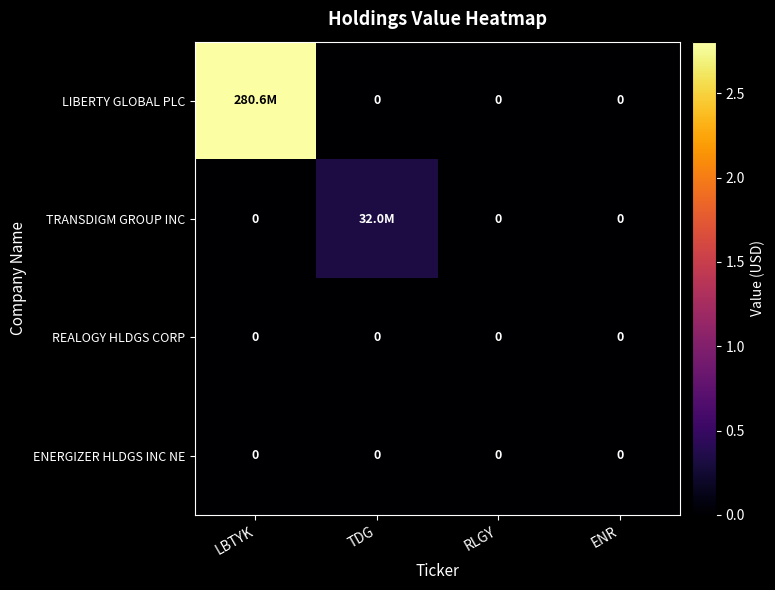

The value of REALOGY HLDGS CORP at RLGY is 0. True or false?

True